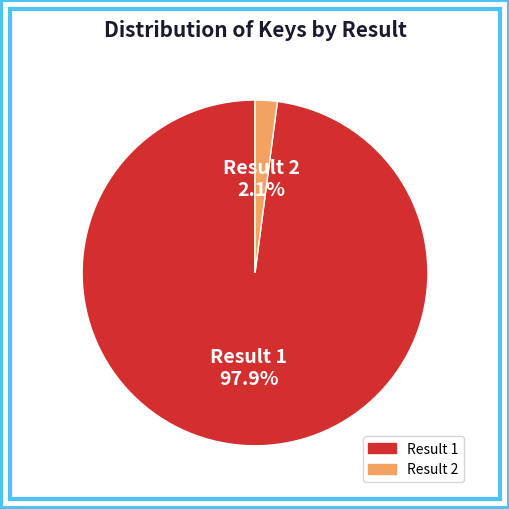

Does any single category account for the majority?

Yes